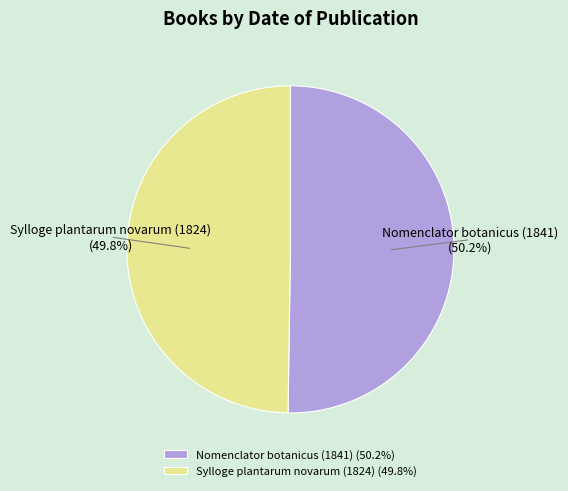

What is the ratio of the value at Sylloge plantarum novarum (1824) to the value at Nomenclator botanicus (1841)?

1.0